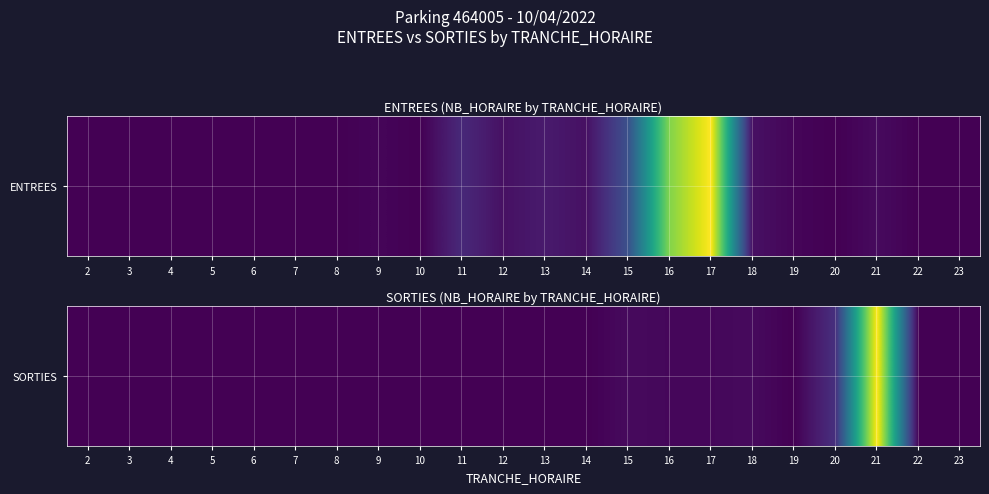

Rank the categories by value from lowest to highest.

2, 3, 4, 5, 6, 7, 8, 9, 10, 11, 12, 13, 14, 19, 22, 23, 16, 17, 15, 18, 20, 21